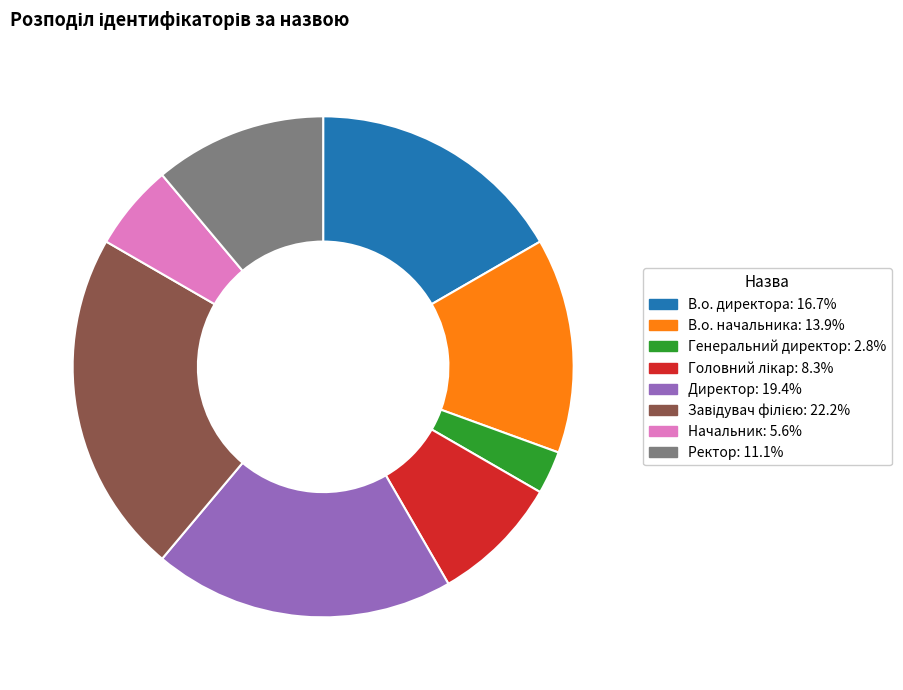

Is the sum of В.о. начальника: 13.9% and В.о. директора: 16.7% greater than half?

No